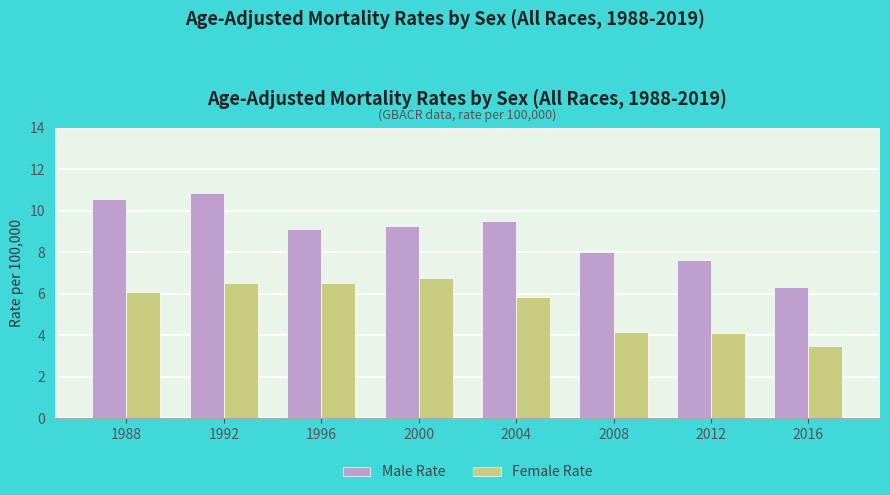

How many data points does each series have?

8